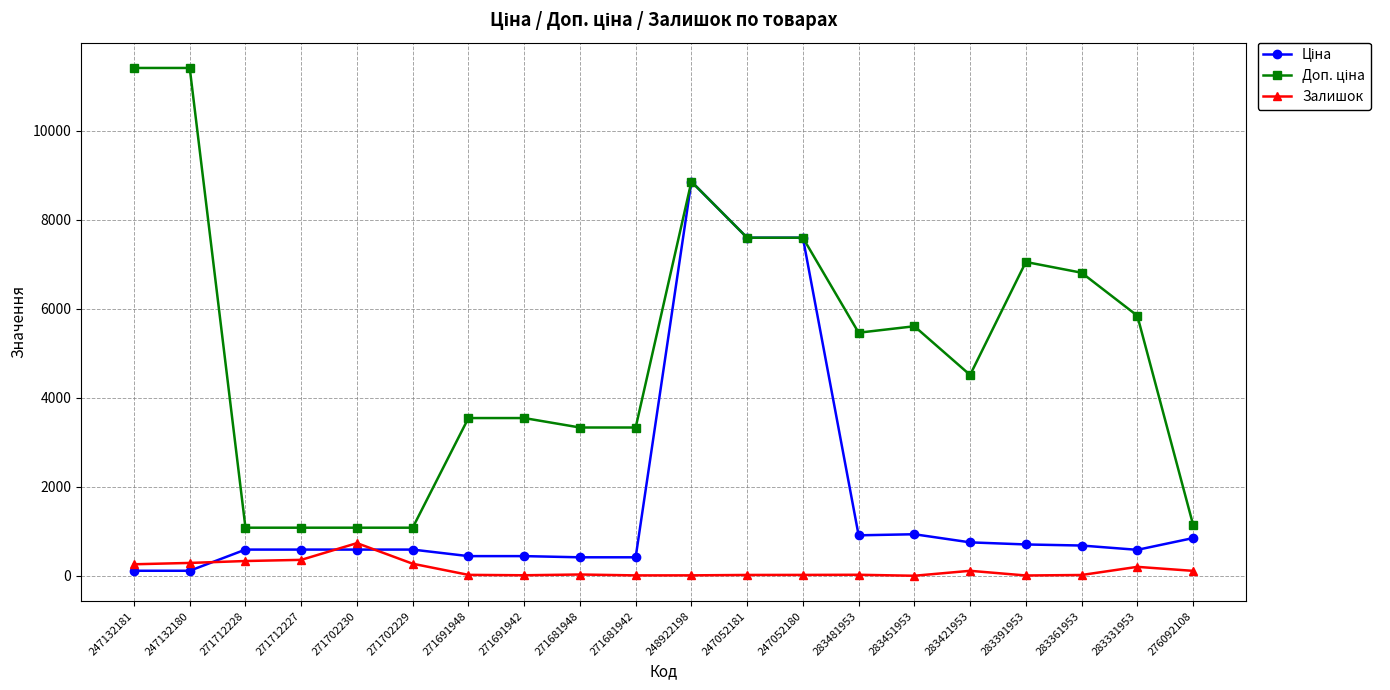

What position from the left is 283481953?

14